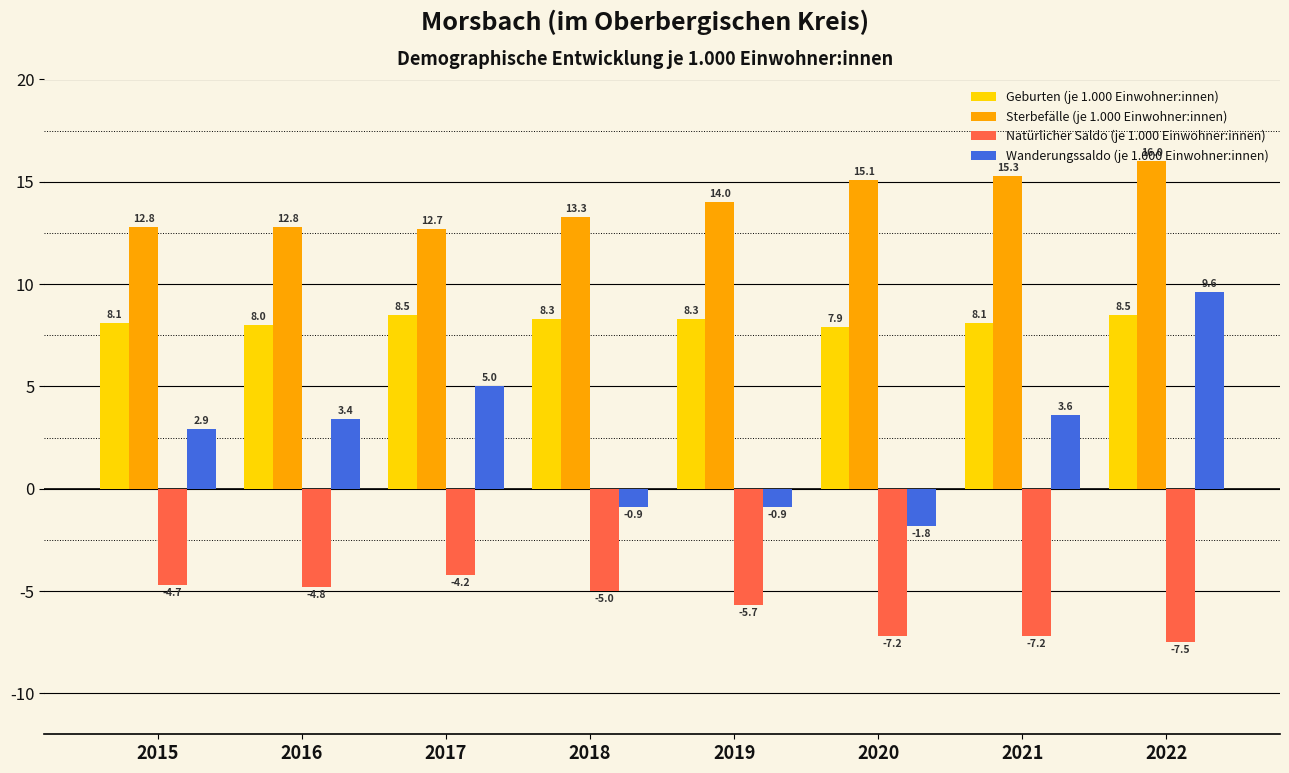

Reading left to right, extract all data points from this chart.

Geburten (je 1.000 Einwohner:innen): 8.1	8.0	8.5	8.3	8.3	7.9	8.1	8.5
Sterbefälle (je 1.000 Einwohner:innen): 12.8	12.8	12.7	13.3	14.0	15.1	15.3	16.0
Natürlicher Saldo (je 1.000 Einwohner:innen): -4.7	-4.8	-4.2	-5.0	-5.7	-7.2	-7.2	-7.5
Wanderungssaldo (je 1.000 Einwohner:innen): 2.9	3.4	5.0	-0.9	-0.9	-1.8	3.6	9.6